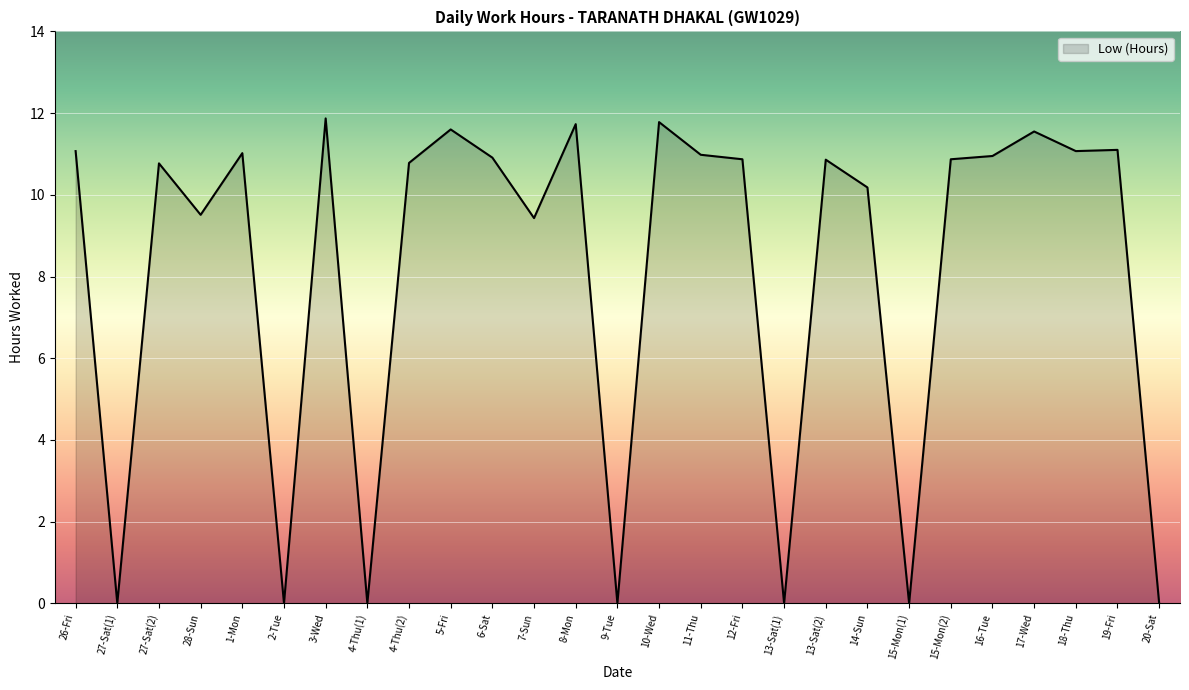

Where does the data first go above 10?

26-Fri